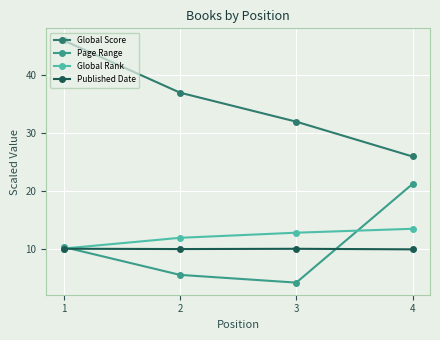

What is the difference between the Global Score values at 4 and 2?

11.0